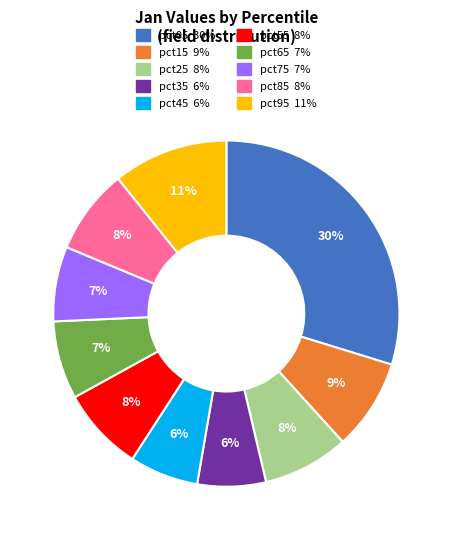

Is the sum of pct35 and pct45 greater than half?

No